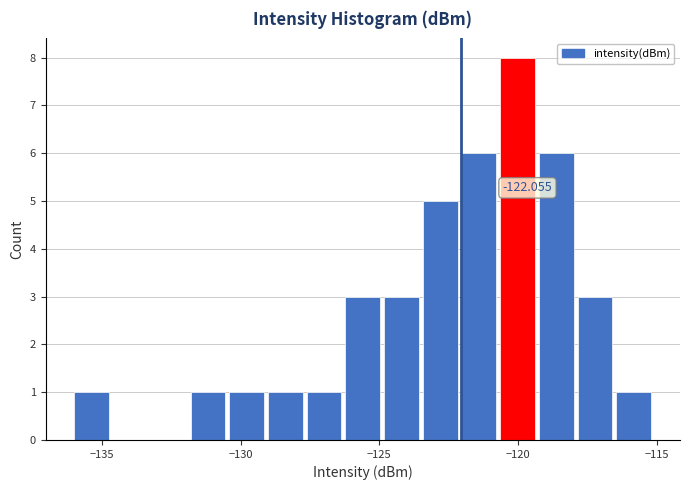

Read against the x-axis, roughly where is the centre of the tallest bar?

-120.0